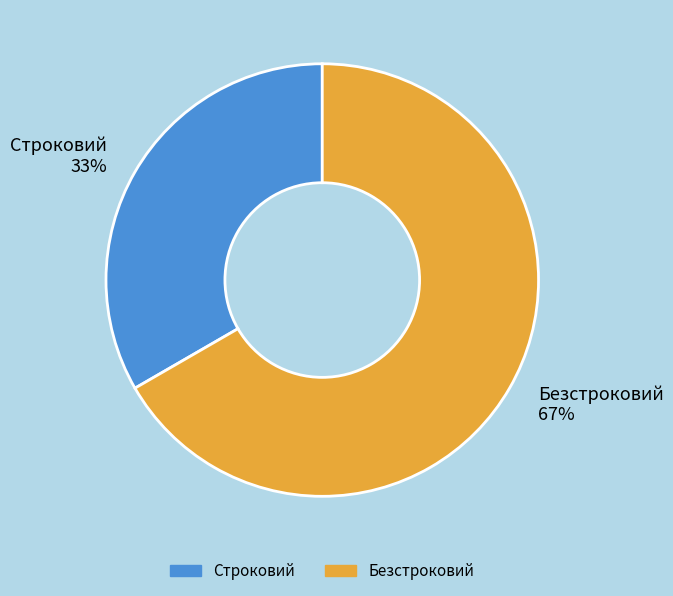

Combined, do Строковий and Безстроковий account for over 50%?

Yes